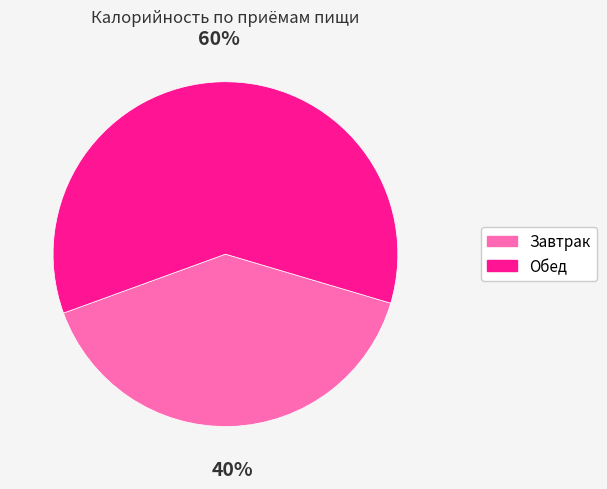

Rank the categories by value from highest to lowest.

Обед, Завтрак